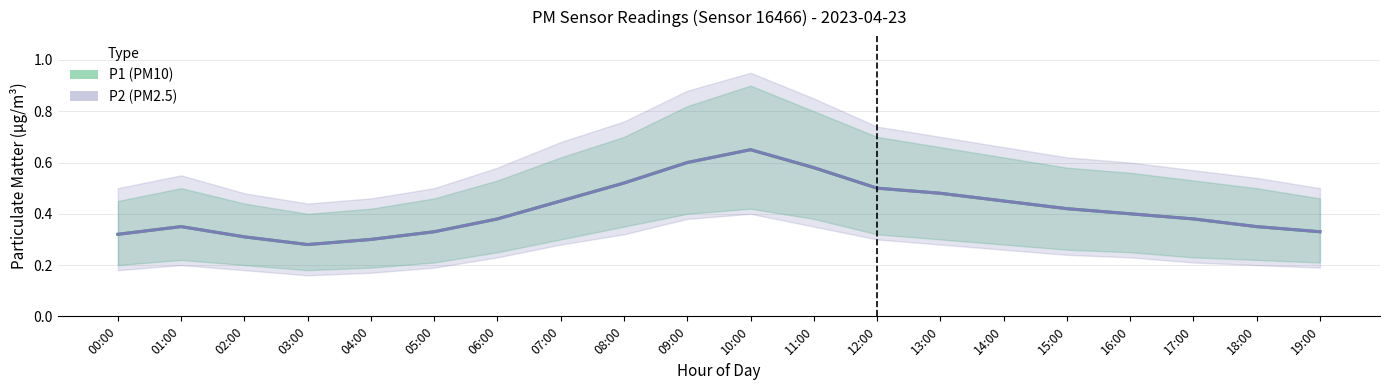

How many interior local peaks does the P2 series have?

2